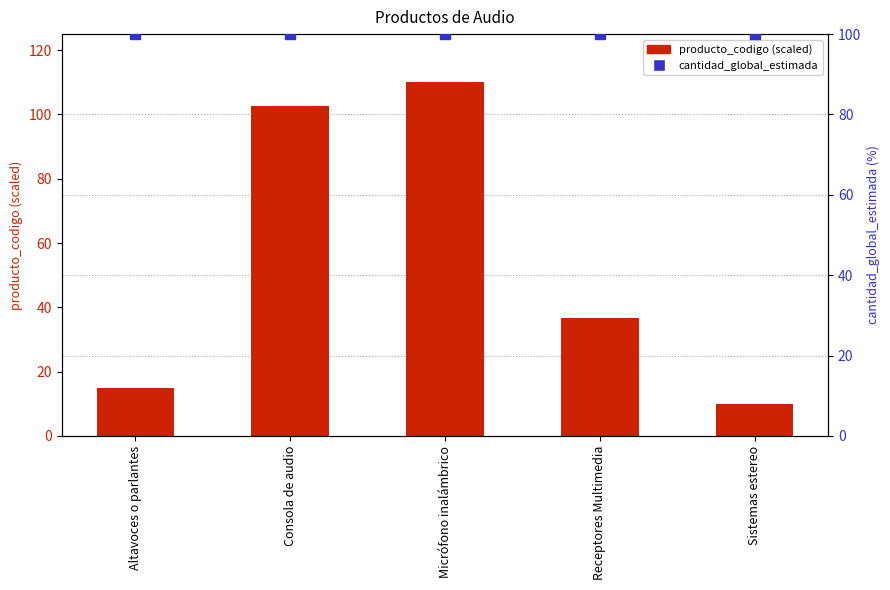

What is the total value across all series at Altavoces o parlantes?

114.9